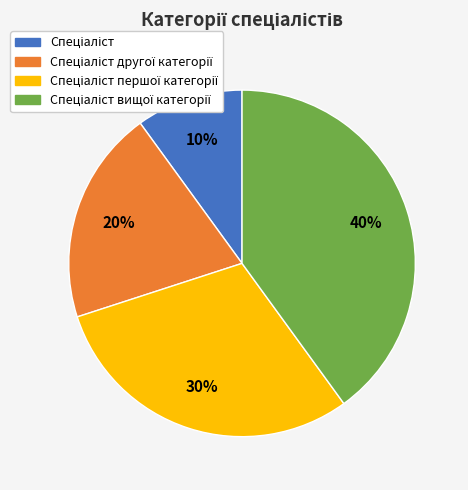

Is there a majority slice in this chart?

No